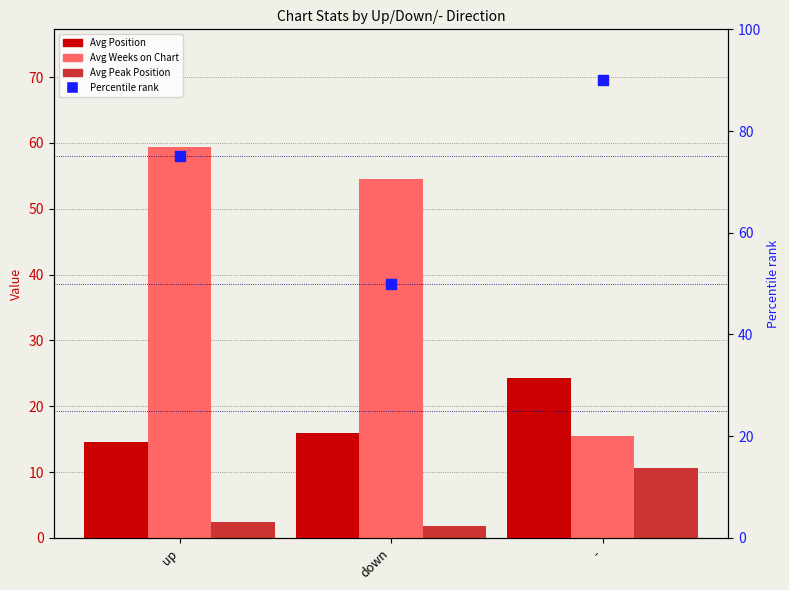

At how many categories does at least one series exceed 27?

3